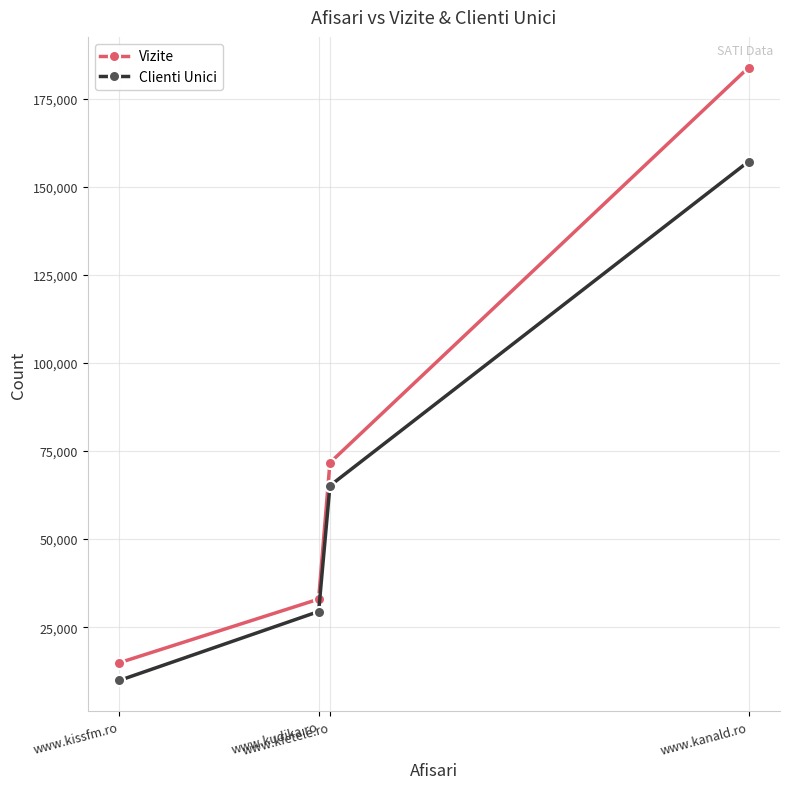

Which series has the largest range (max minus min)?

Vizite